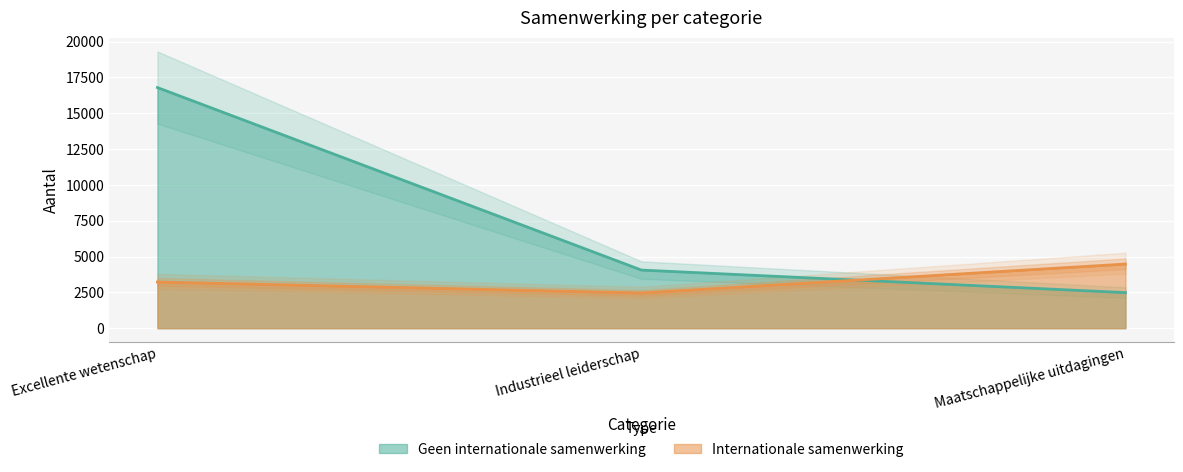

Which category has the highest value across all series?

Excellente wetenschap